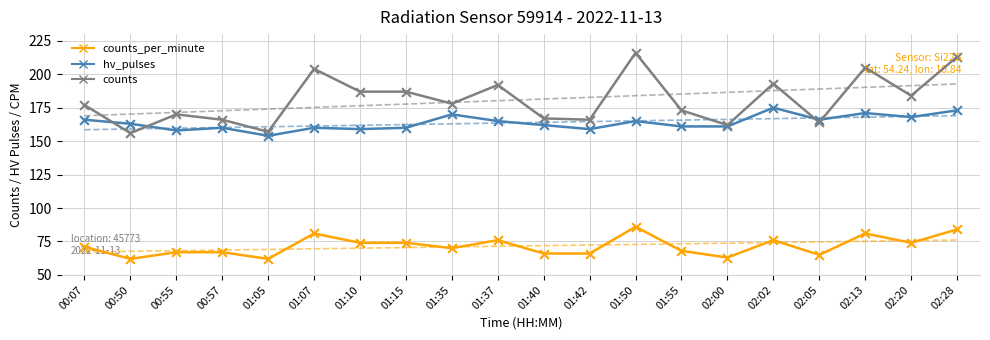

Which series has the largest total across all categories?

counts